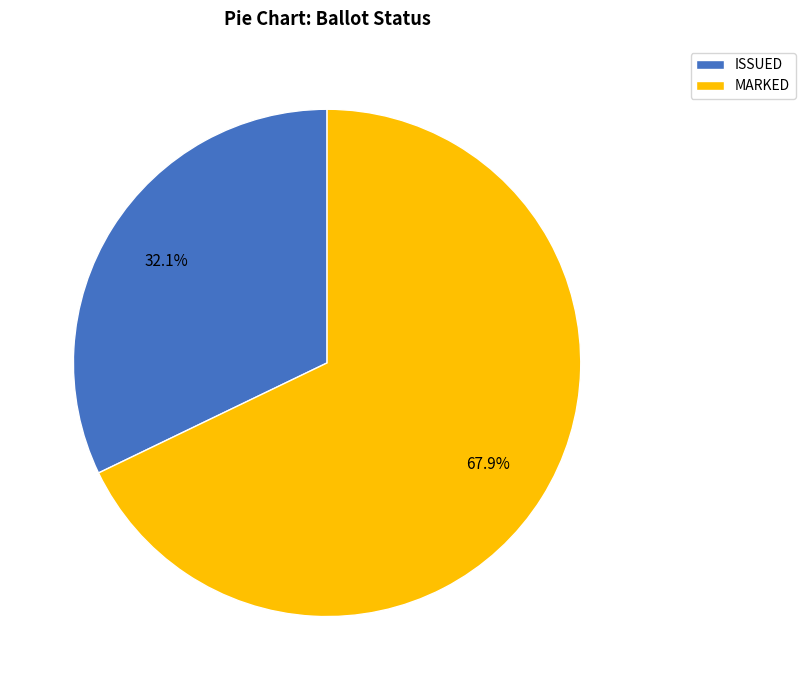

To the nearest percent, what is the average slice percentage?

50%